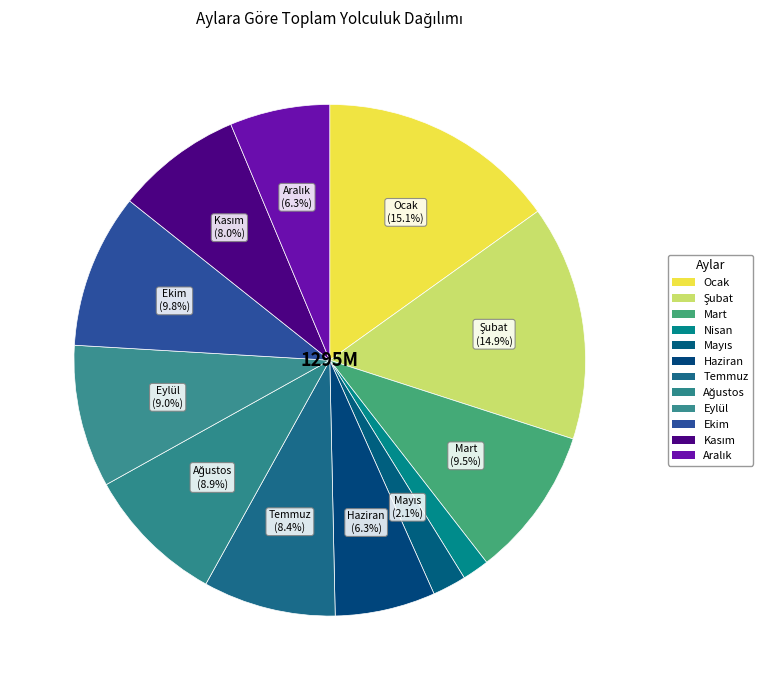

How many segments does this pie chart have?

12